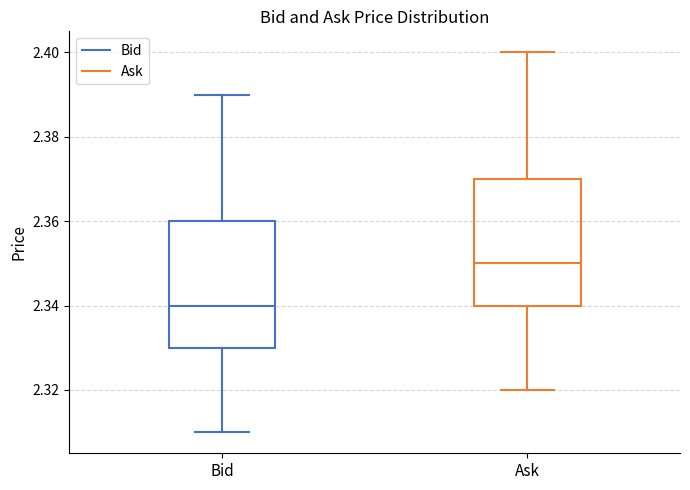

Where does the median line of the box for Ask sit on the y-axis? The values are not printed on the chart, so give them approximately, as read against the axis.

2.35